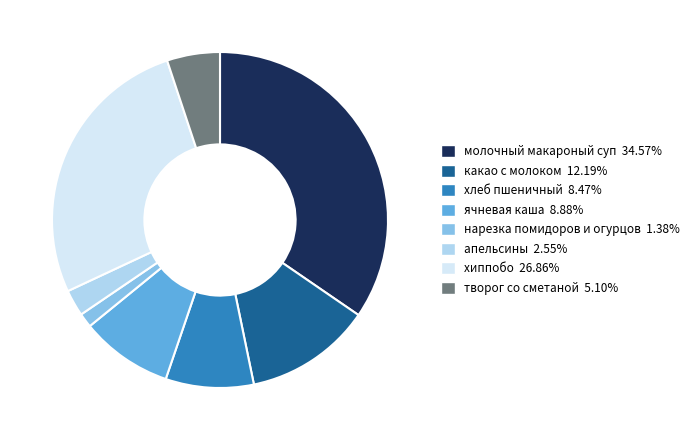

Which category has the smallest portion of the pie?

нарезка помидоров и огурцов